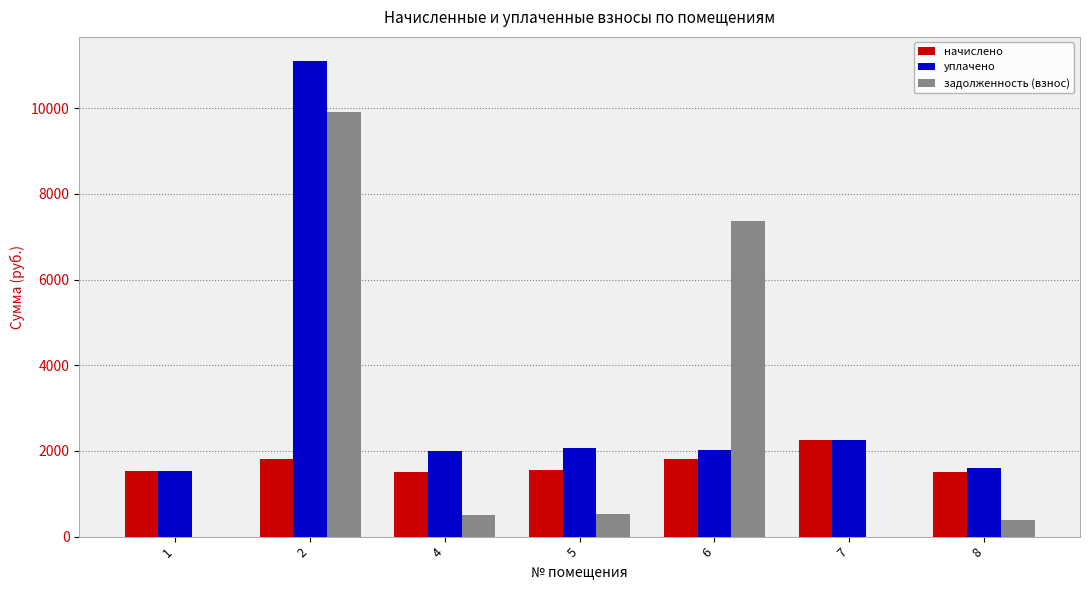

What is the sum of all уплачено values?

22607.4